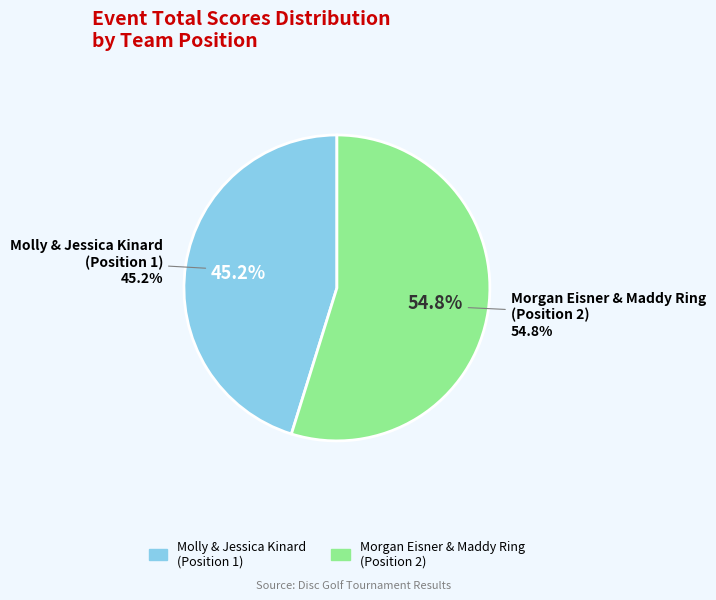

Which slice is the smallest?

Molly & Jessica Kinard
(Position 1)